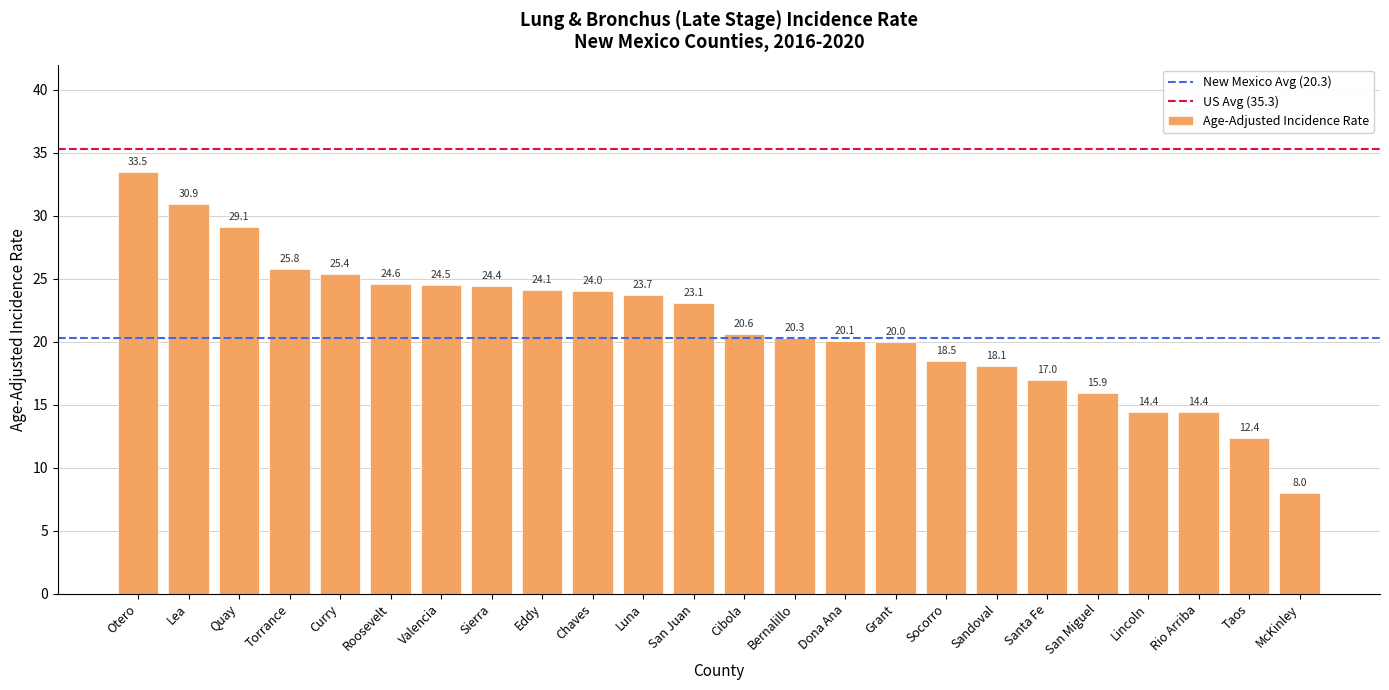

What is the maximum value shown in the chart?

33.5